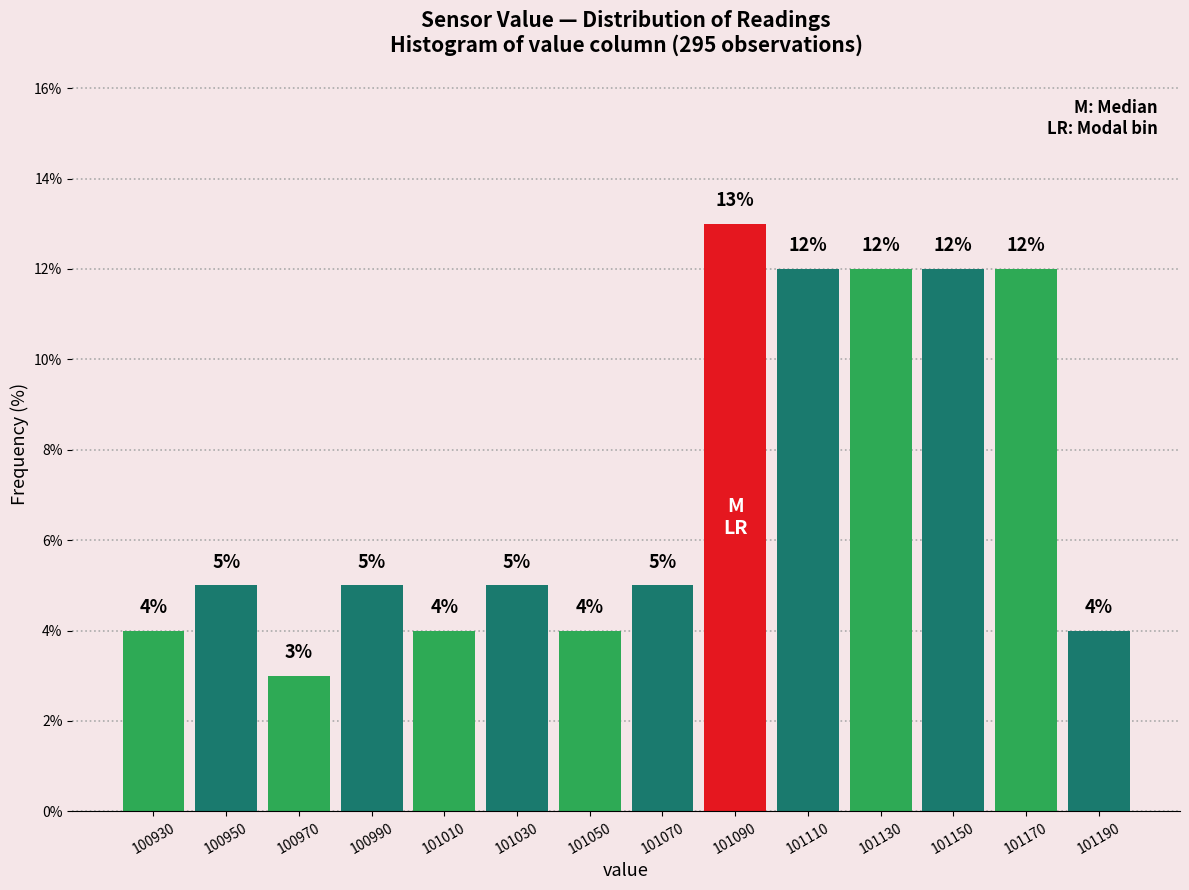

Reading left to right, transcribe this chart: for each bar, give the range it covers on the x-axis and its height.

100920 to 100940: 4
100940 to 100960: 5
100960 to 100980: 3
100980 to 101000: 5
101000 to 101020: 4
101020 to 101040: 5
101040 to 101060: 4
101060 to 101080: 5
101080 to 101100: 13
101100 to 101120: 12
101120 to 101140: 12
101140 to 101160: 12
101160 to 101180: 12
101180 to 101200: 4